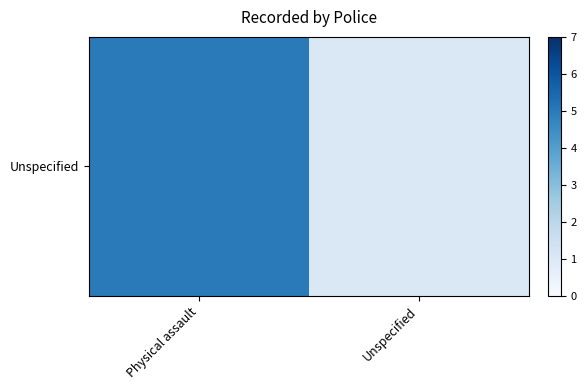

Is it true that the value at Unspecified is 0?

False